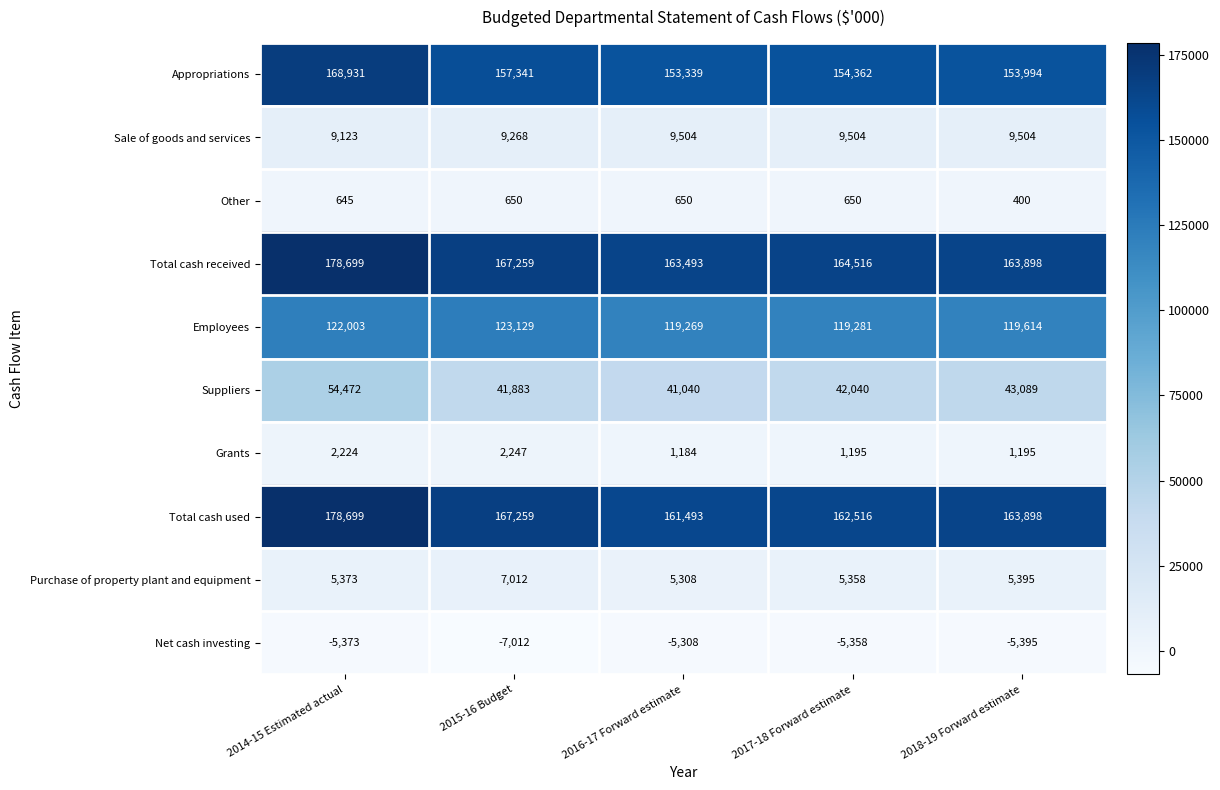

Rank the categories by Employees value from highest to lowest.

2015-16 Budget, 2014-15 Estimated actual, 2018-19 Forward estimate, 2017-18 Forward estimate, 2016-17 Forward estimate